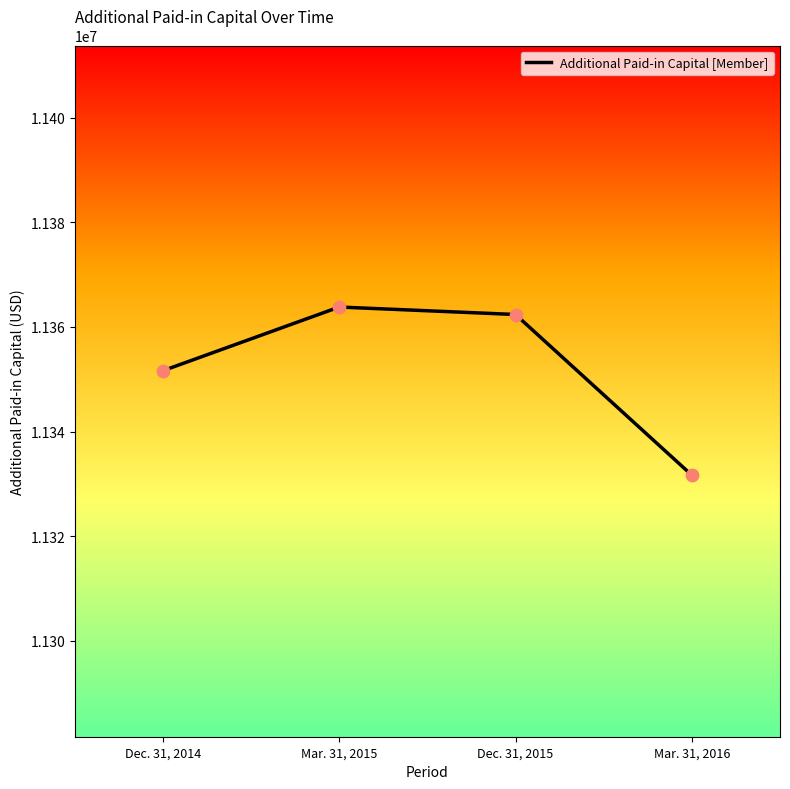

Between Dec. 31, 2014 and Dec. 31, 2015, which is larger?

Dec. 31, 2015